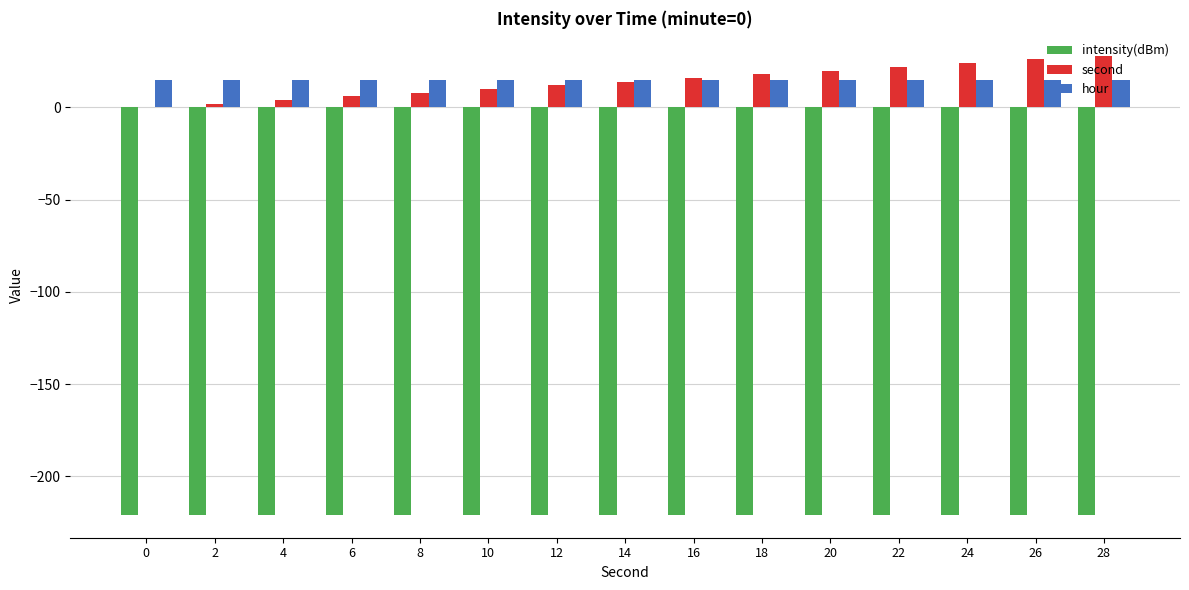

What is the maximum value for intensity(dBm)?

-220.7